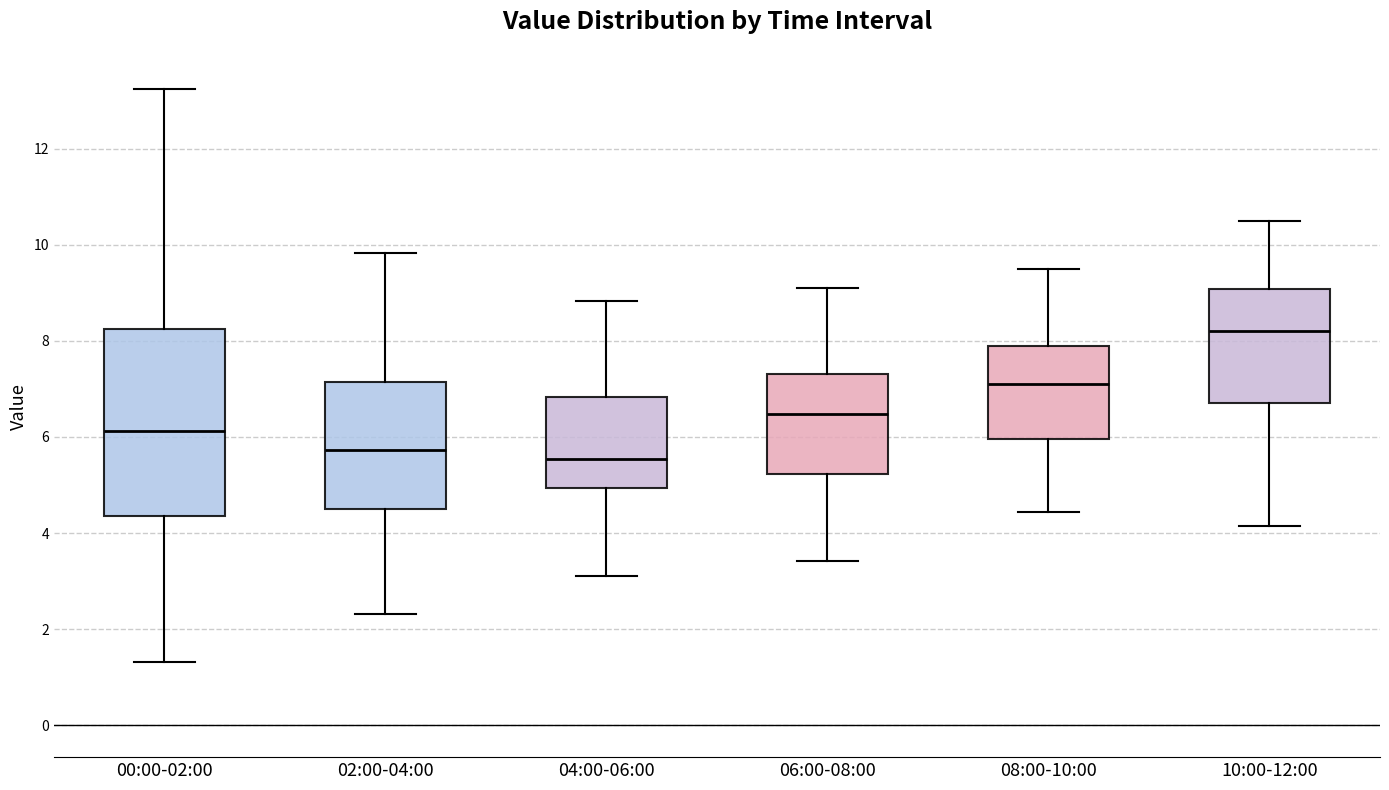

Reading left to right, read every box against the y-axis: the position of its median line, the range the box covers, and the ends of its whiskers. The values are not printed on the chart, so give them approximately, as read against the axis.

00:00-02:00: median 6.2, box 4.4 to 8.2, whiskers 1.4 to 13.2
02:00-04:00: median 5.8, box 4.4 to 7.2, whiskers 2.4 to 9.8
04:00-06:00: median 5.6, box 5.0 to 6.8, whiskers 3.2 to 8.8
06:00-08:00: median 6.4, box 5.2 to 7.4, whiskers 3.4 to 9.2
08:00-10:00: median 7.2, box 6.0 to 7.8, whiskers 4.4 to 9.6
10:00-12:00: median 8.2, box 6.8 to 9.0, whiskers 4.2 to 10.6